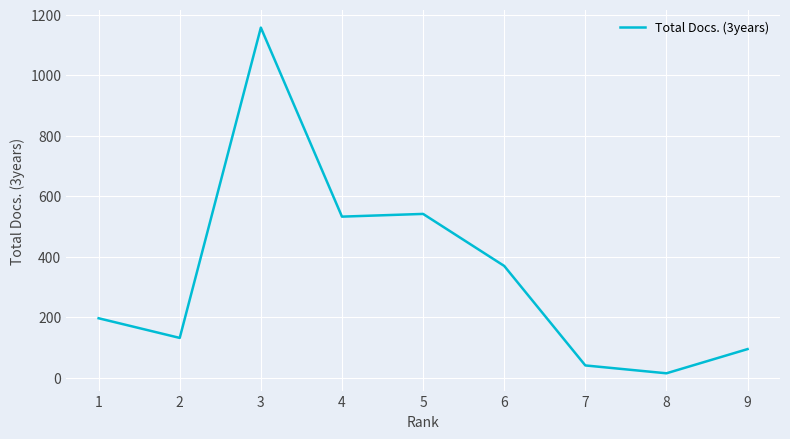

At which category does the data reach its first local valley?

2